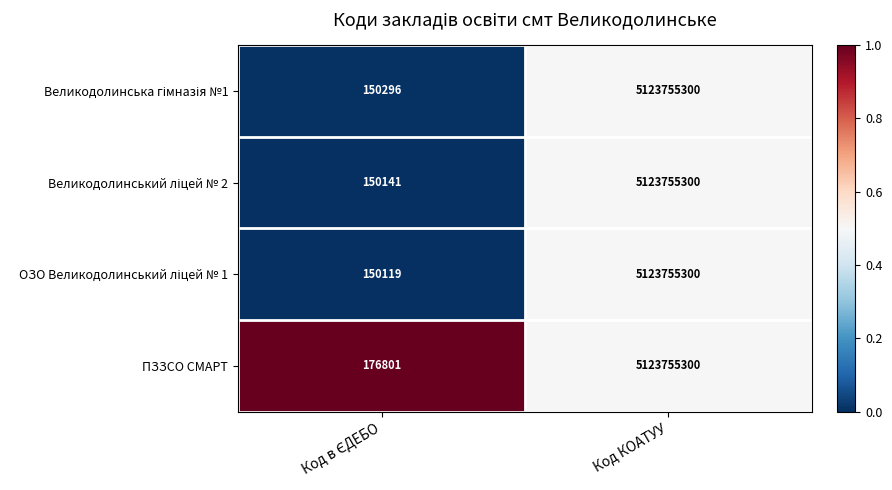

What is the total value across all series at Код КОАТУУ?

20495021200